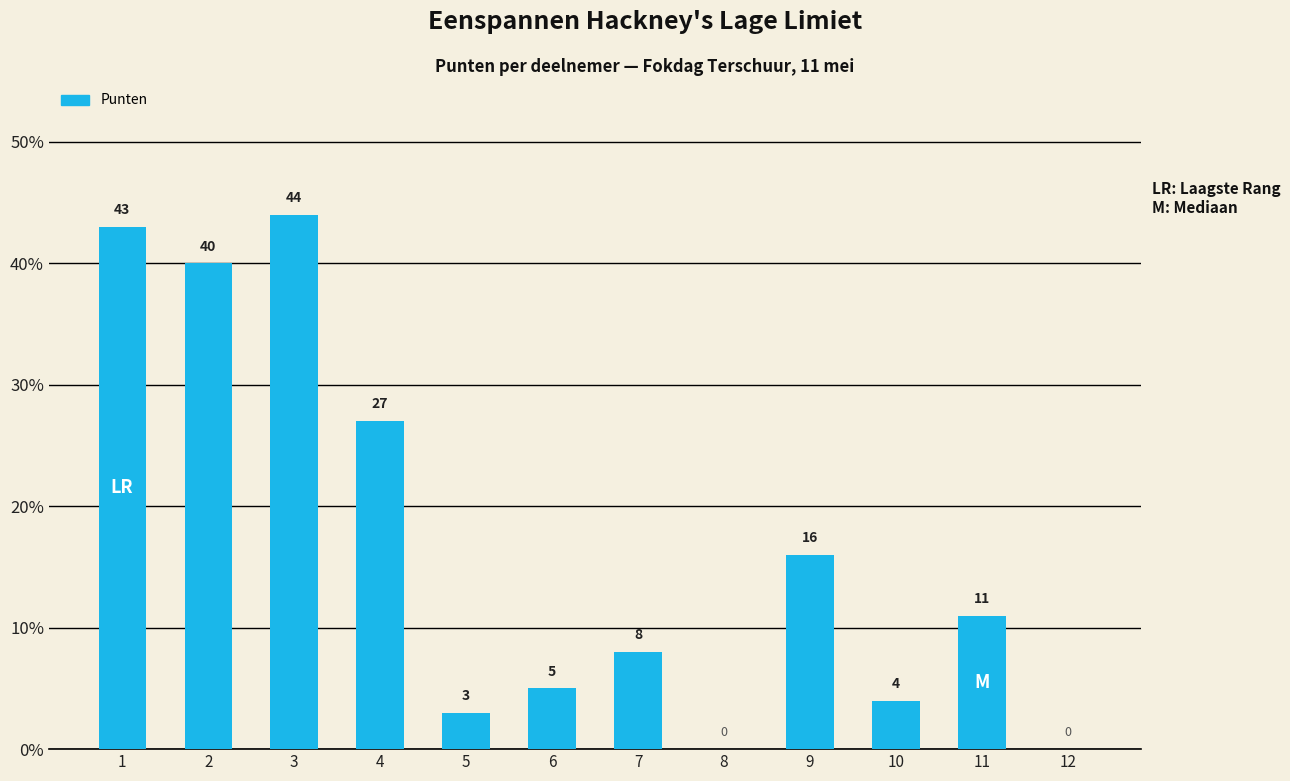

Are the bars horizontal?

No